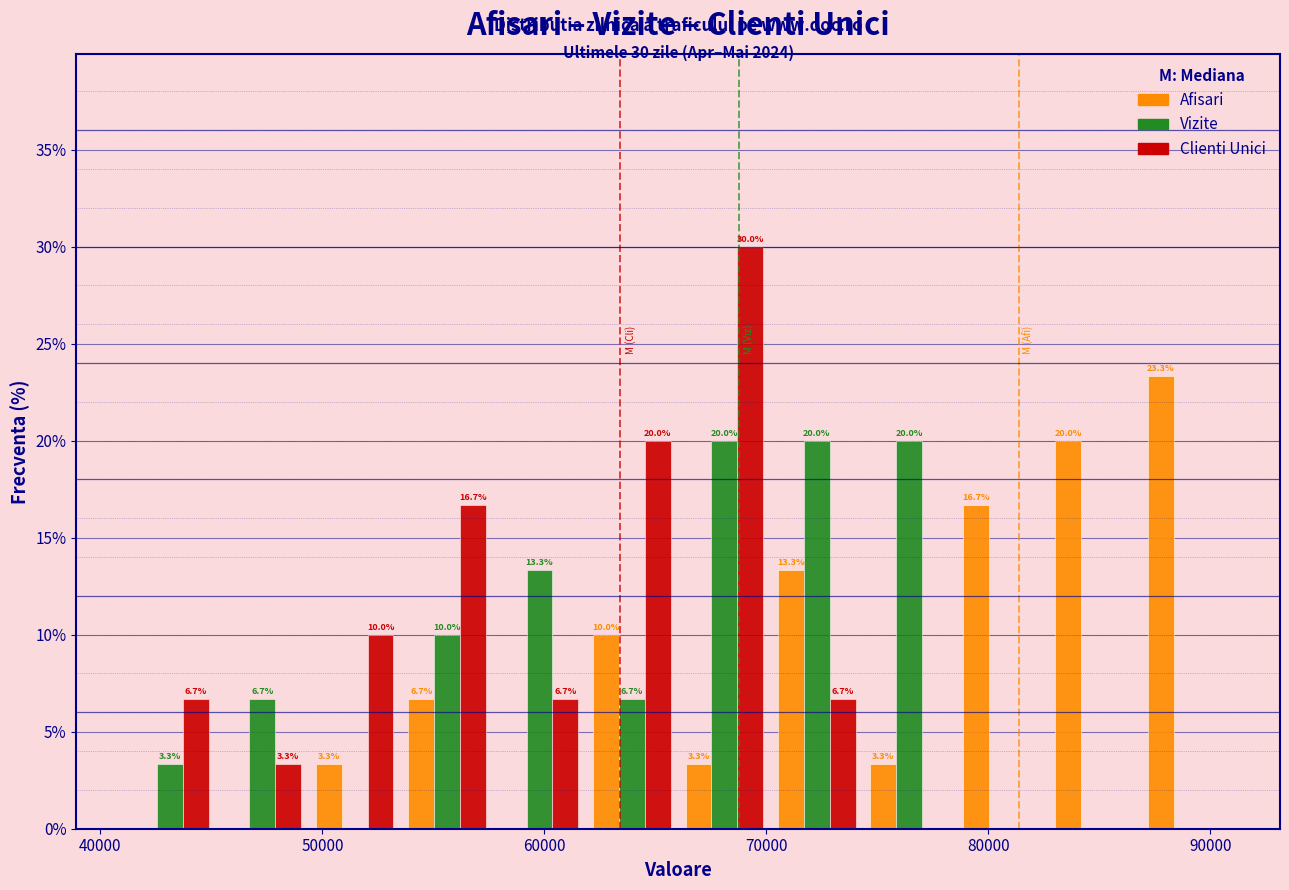

In the Afisari series, which range on the x-axis has the tallest bar?

87000 to 91000